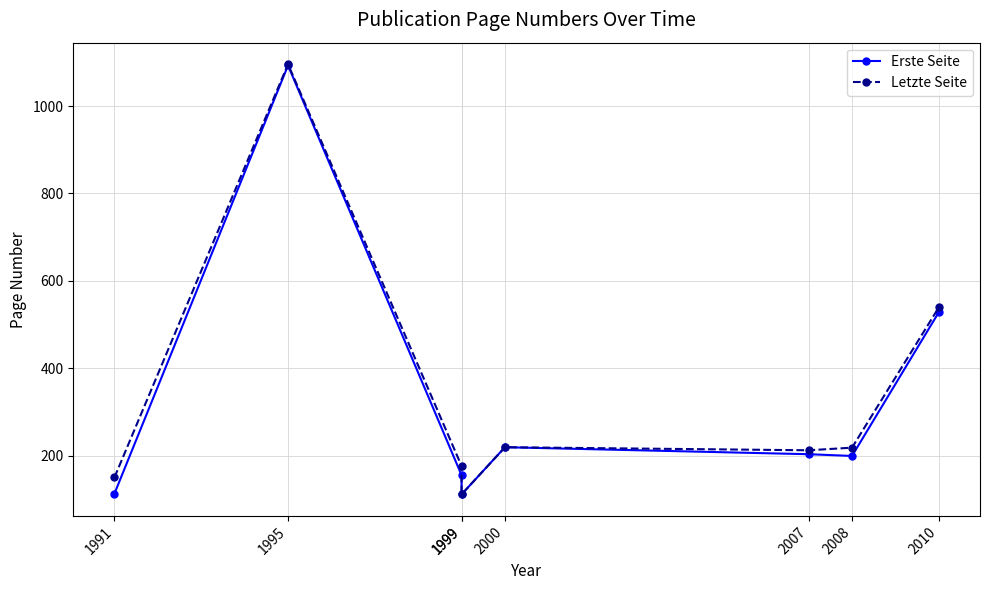

What is the average value of the Letzte Seite series?

340